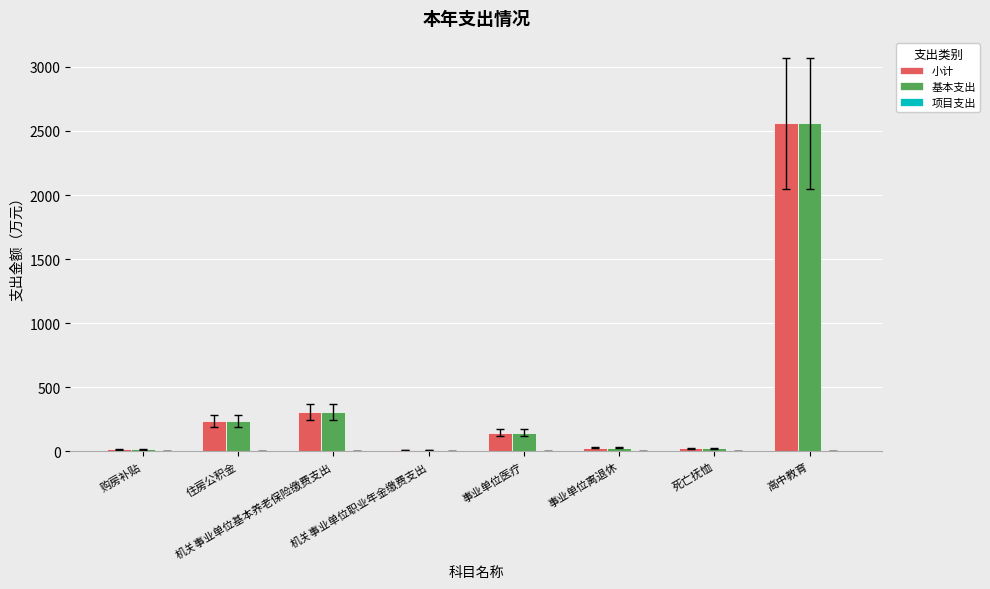

Which category has the highest value in the 项目支出 series?

高中教育